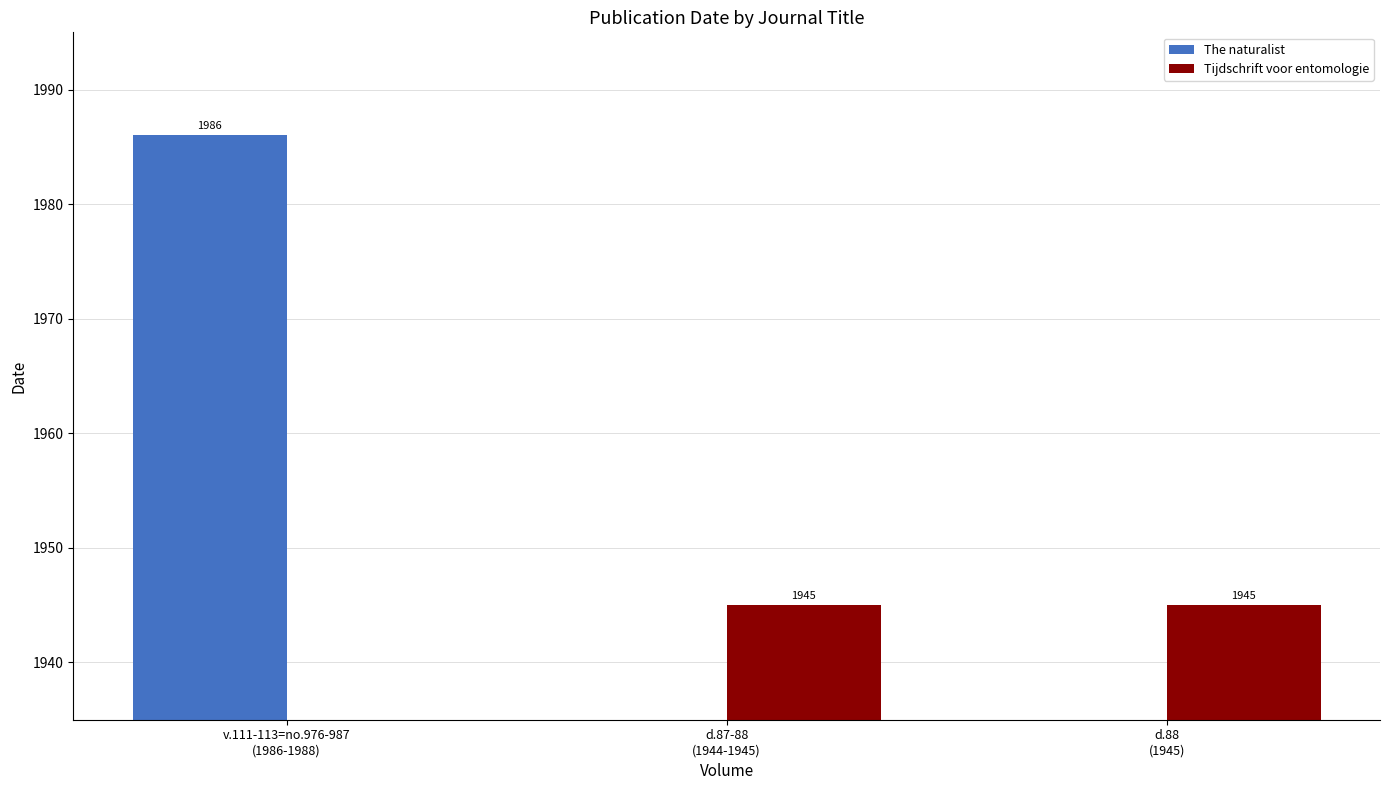

How many bars are there in total?

6